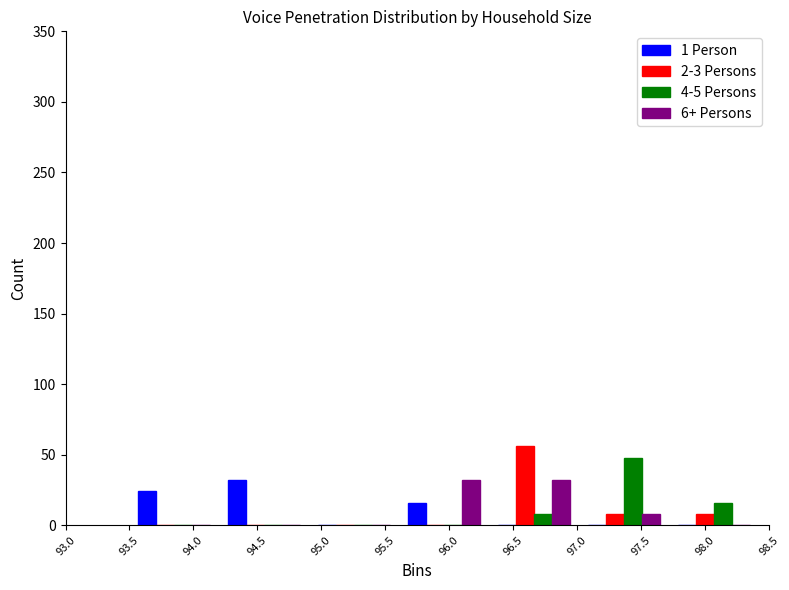

In the 2-3 Persons series, which range on the x-axis has the tallest bar?

96.30 to 97.00